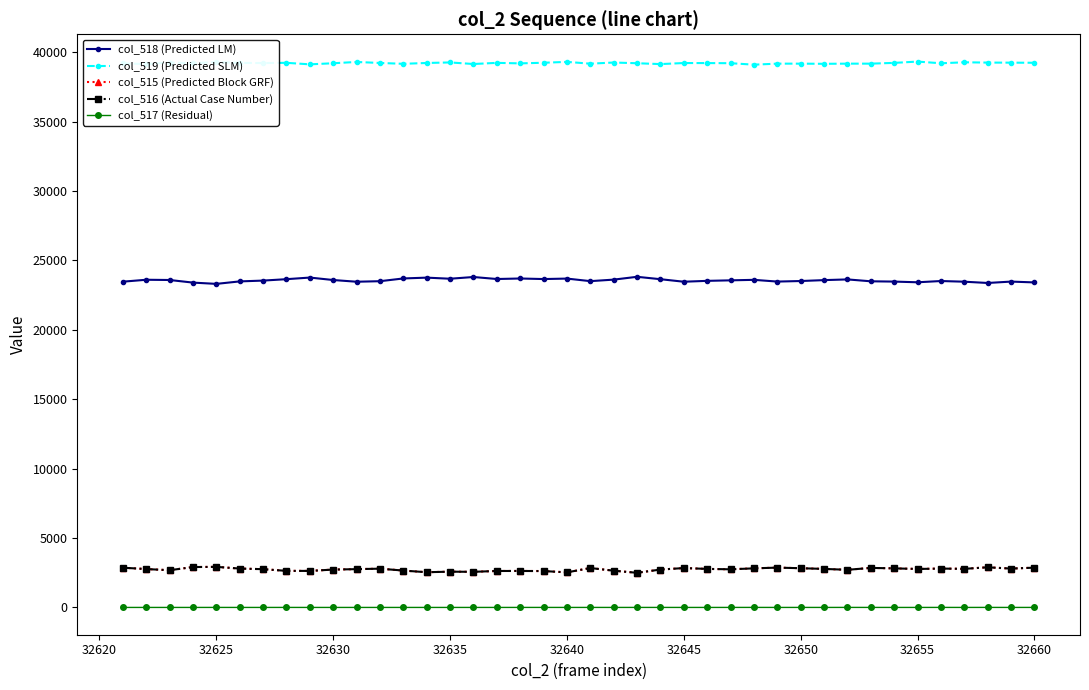

What is the maximum value shown in the chart?

39334